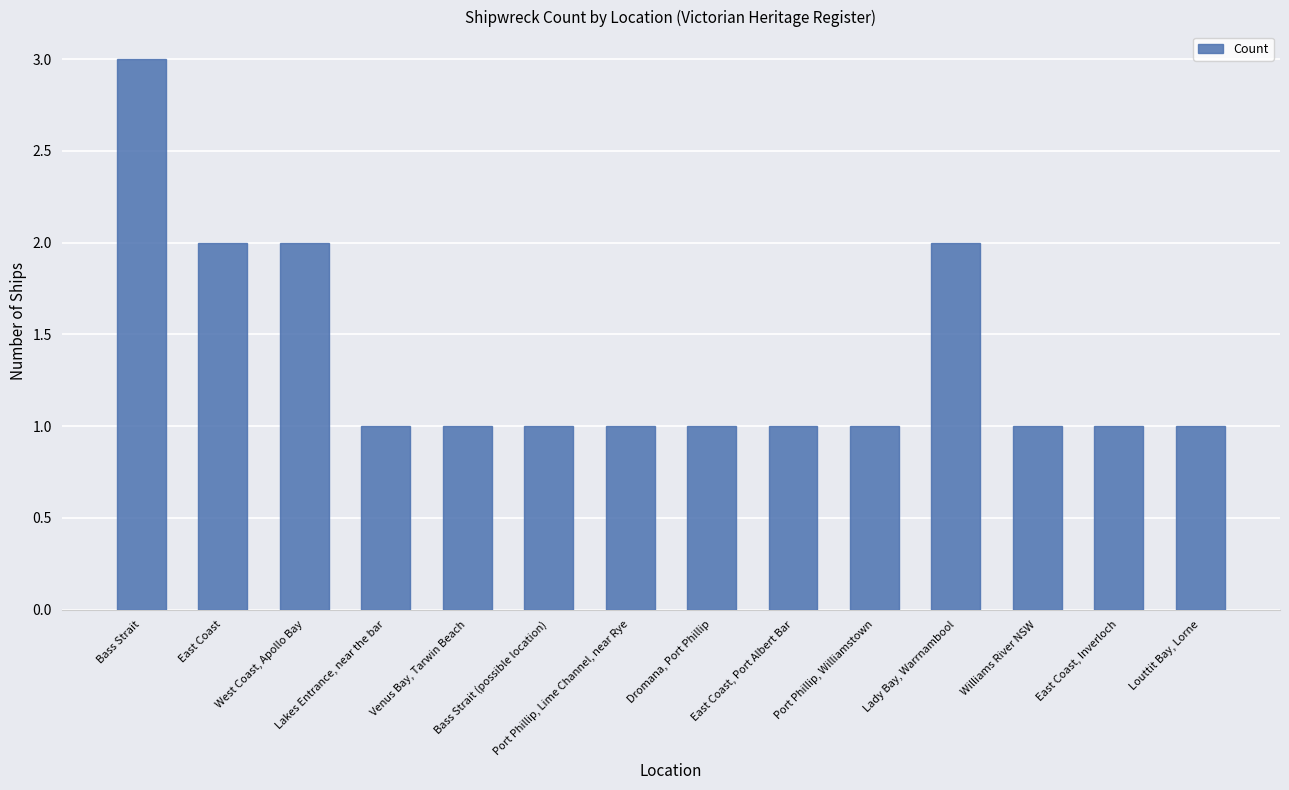

What is the greatest value displayed?

3